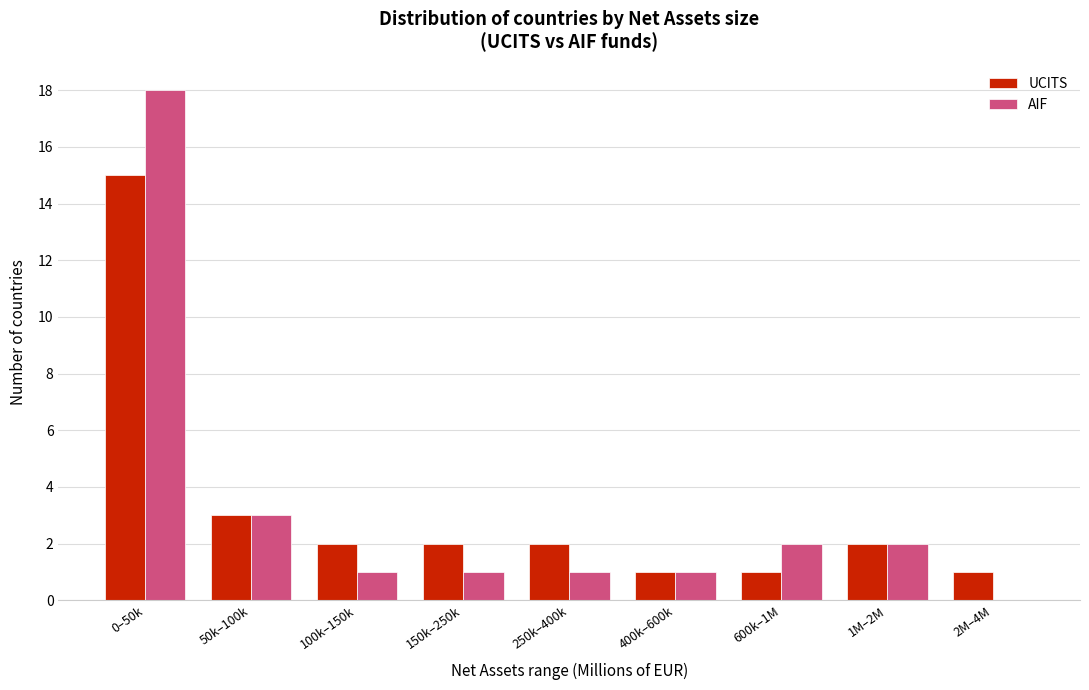

Reading left to right, extract all data points from this chart.

UCITS: 0–50k=15	50k–100k=3	100k–150k=2	150k–250k=2	250k–400k=2	400k–600k=1	600k–1M=1	1M–2M=2	2M–4M=1
AIF: 0–50k=18	50k–100k=3	100k–150k=1	150k–250k=1	250k–400k=1	400k–600k=1	600k–1M=2	1M–2M=2	2M–4M=0